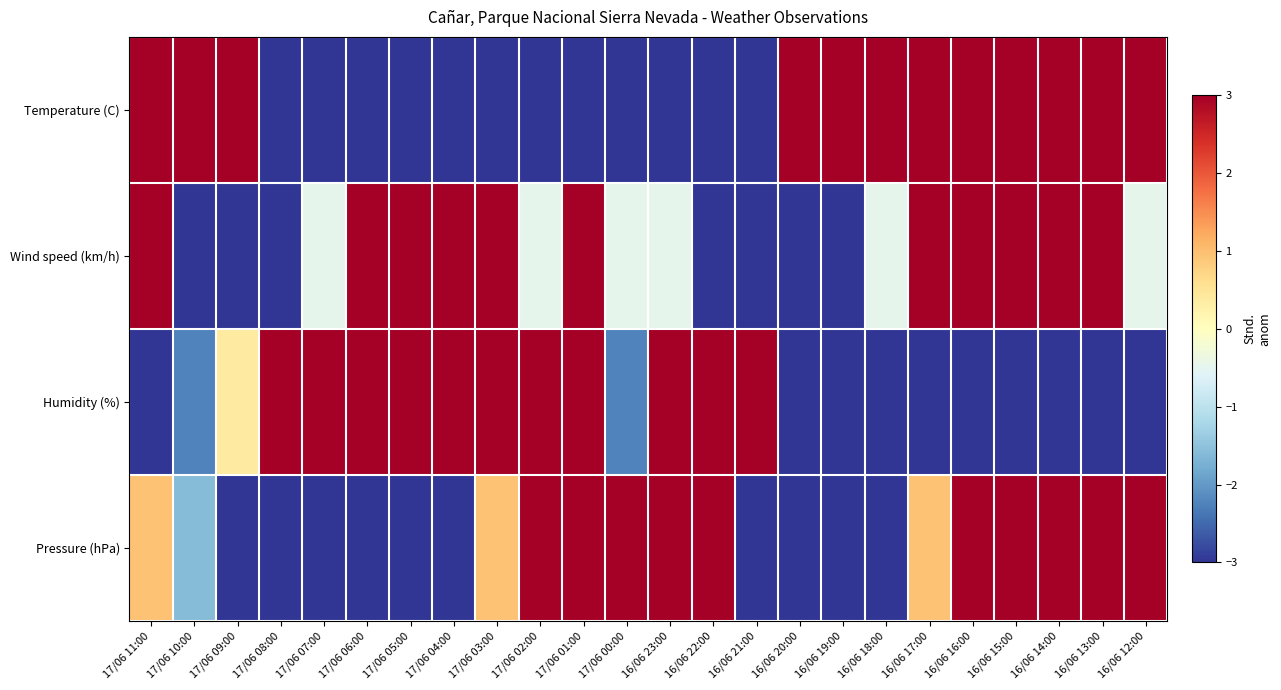

Which series changed the most between 17/06 00:00 and 16/06 22:00?

Humidity (%)